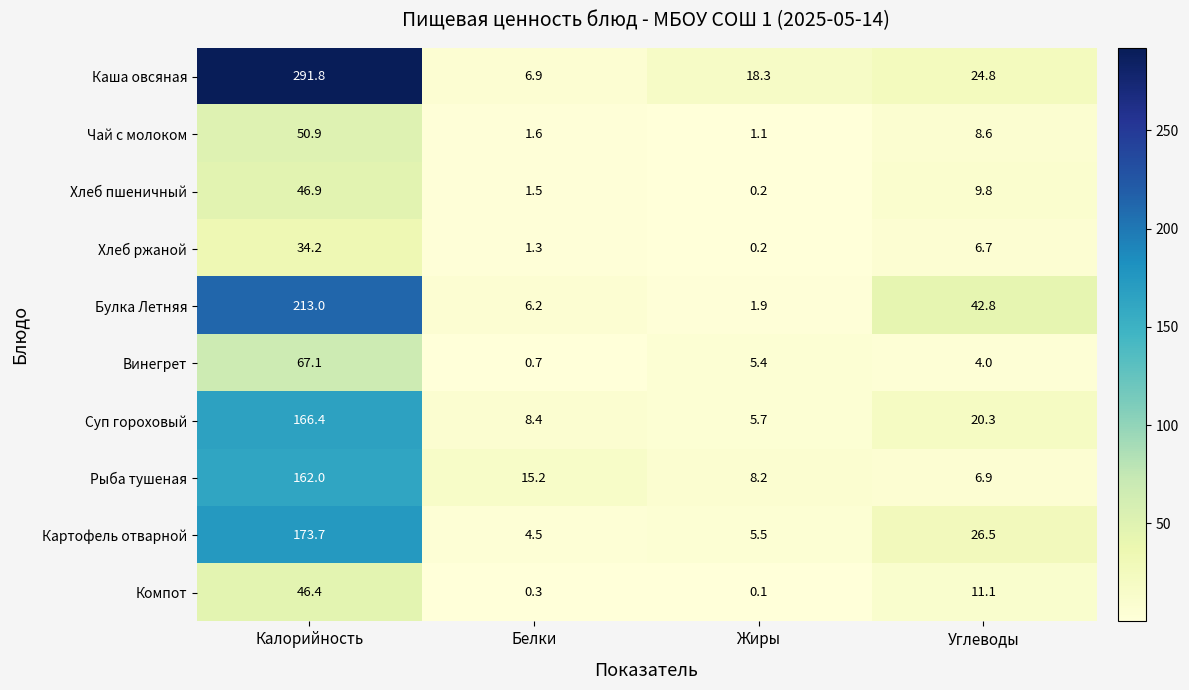

At which label is Суп гороховый closest to 86?

Углеводы